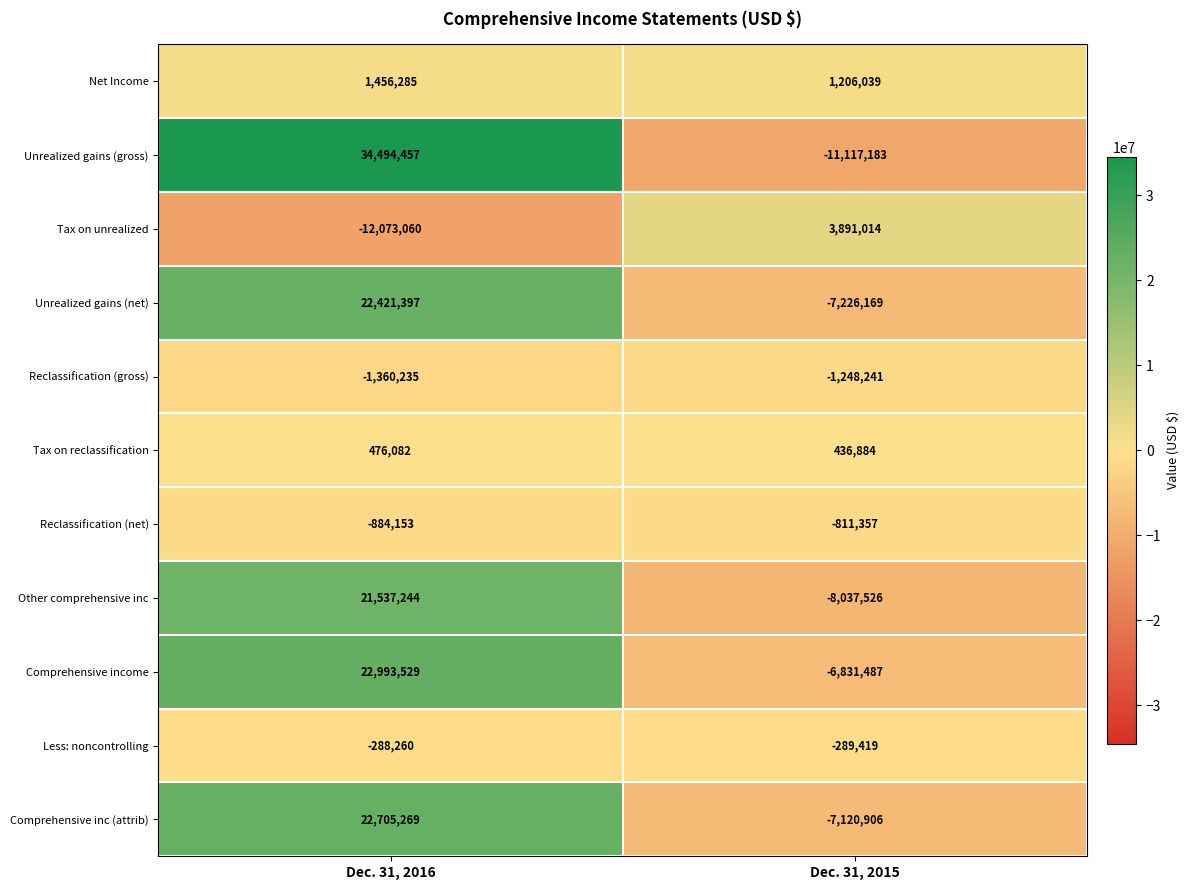

The Other comprehensive inc series shows 9698233 at Dec. 31, 2016. True or false?

False